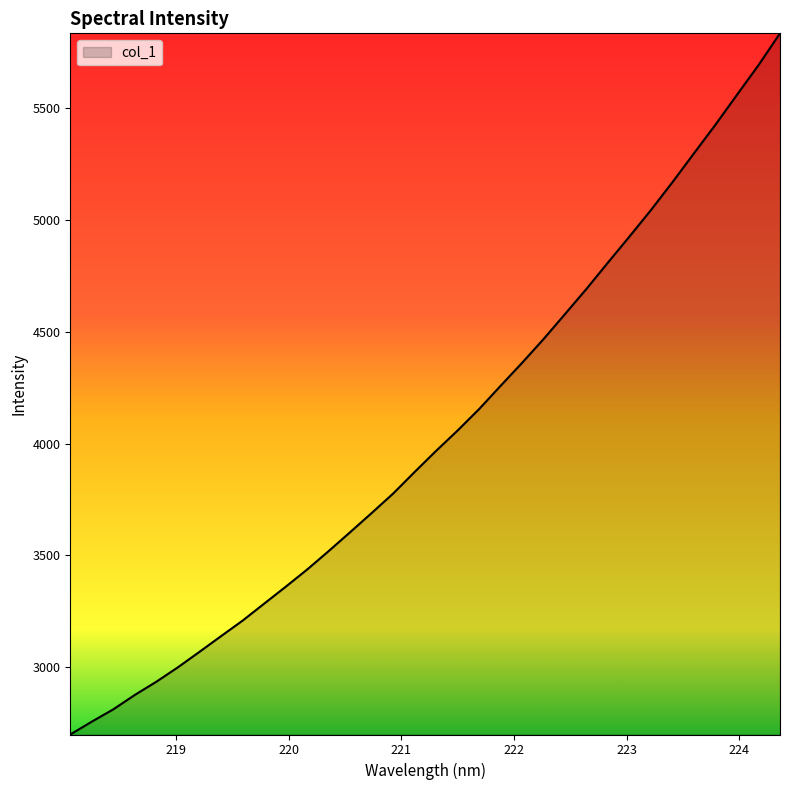

What is the minimum value shown in the chart?

2700.1